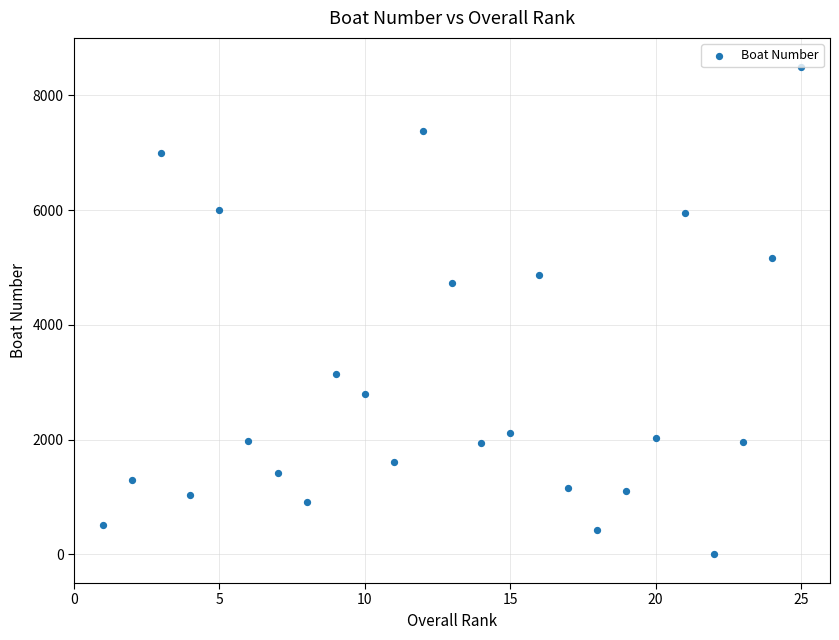

What Y value in the scatter plot is closest to 4249?

4723